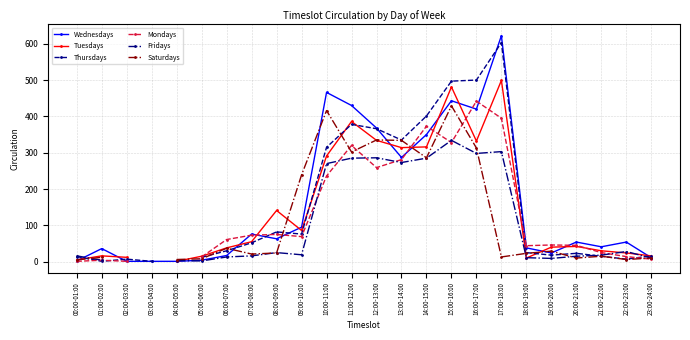

How many categories are shown in the chart?

24